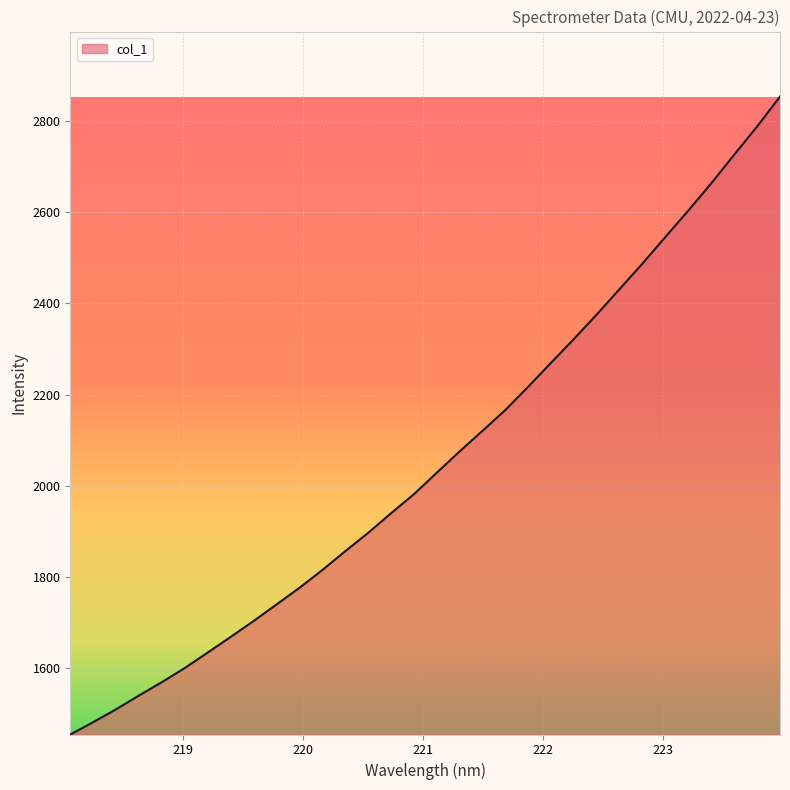

Does the chart have visible grid lines?

Yes